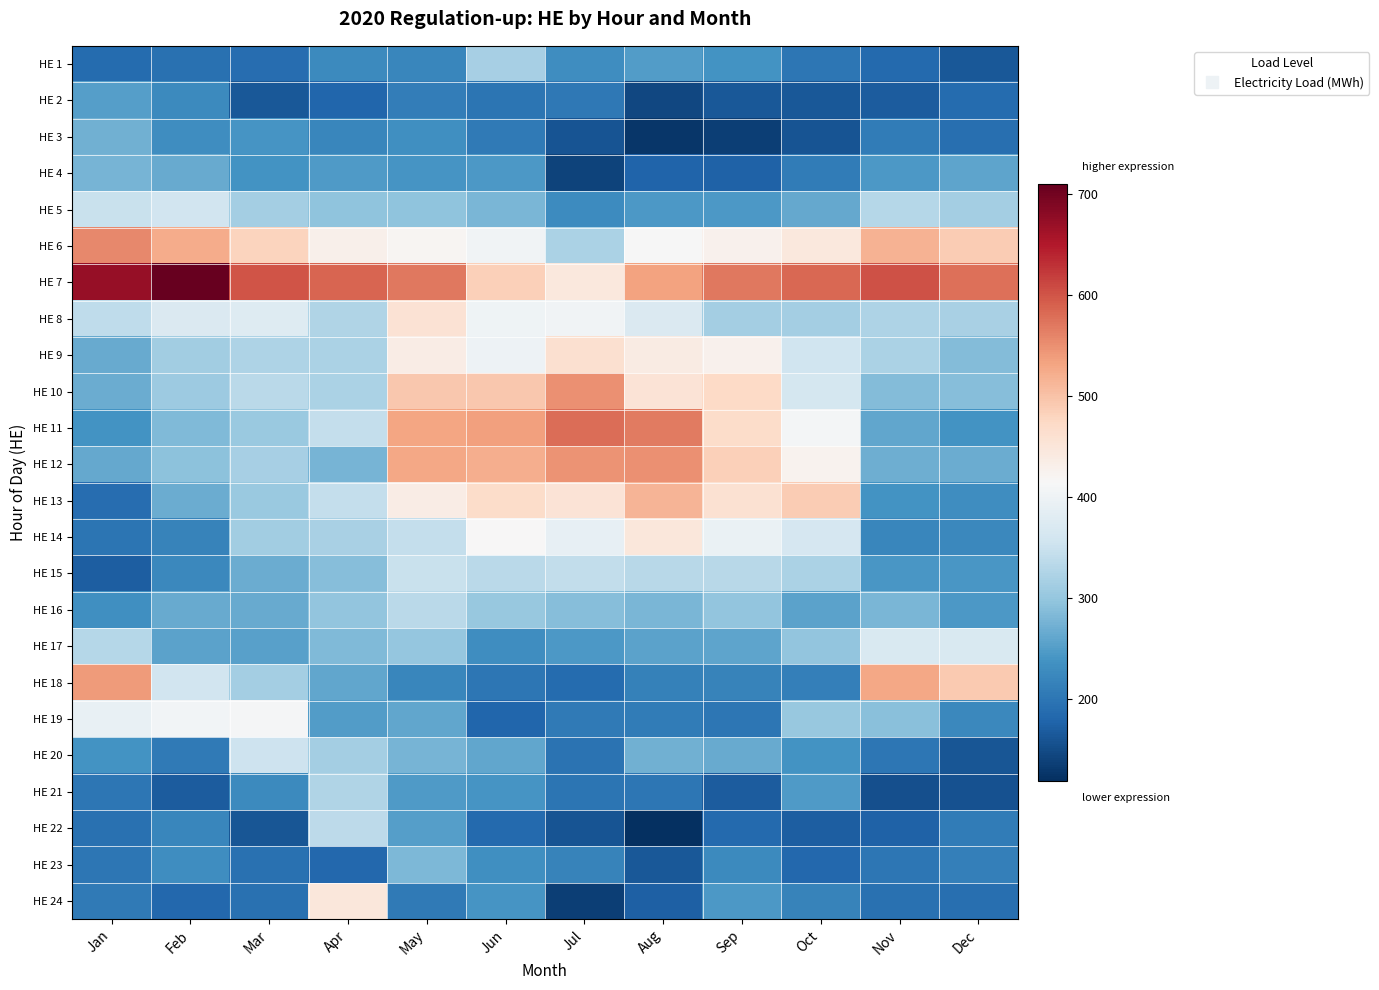

Which label corresponds to the largest value in the chart?

Feb